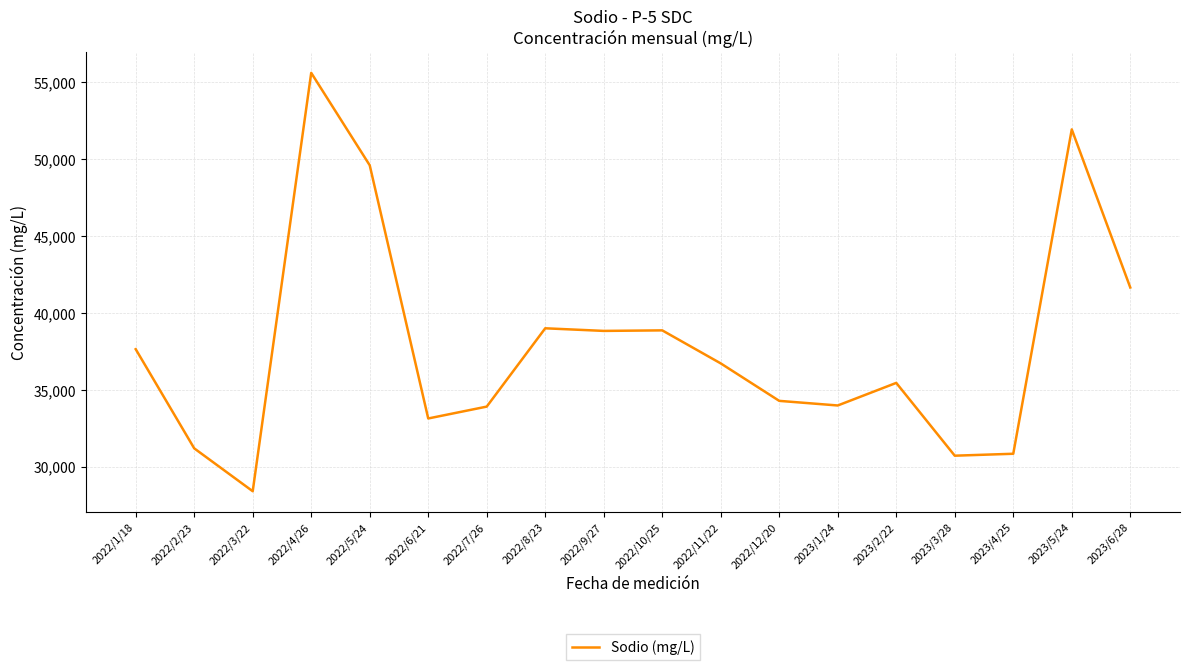

What is the maximum value shown in the chart?

55624.0